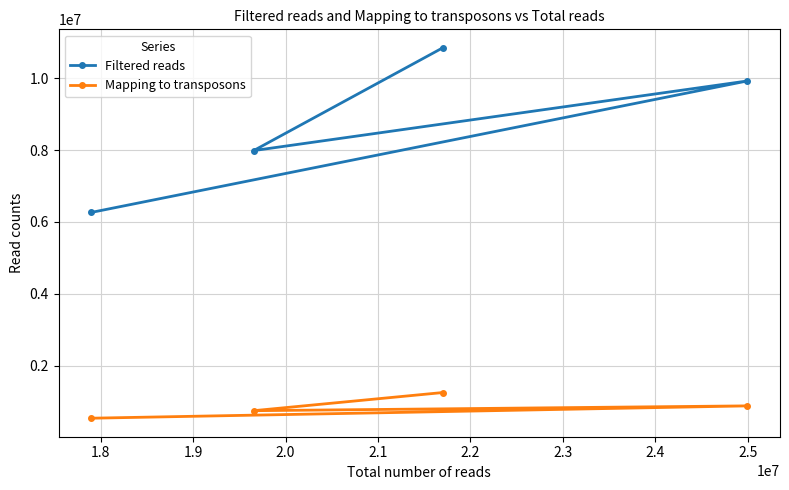

Which series has the largest range (max minus min)?

Filtered reads